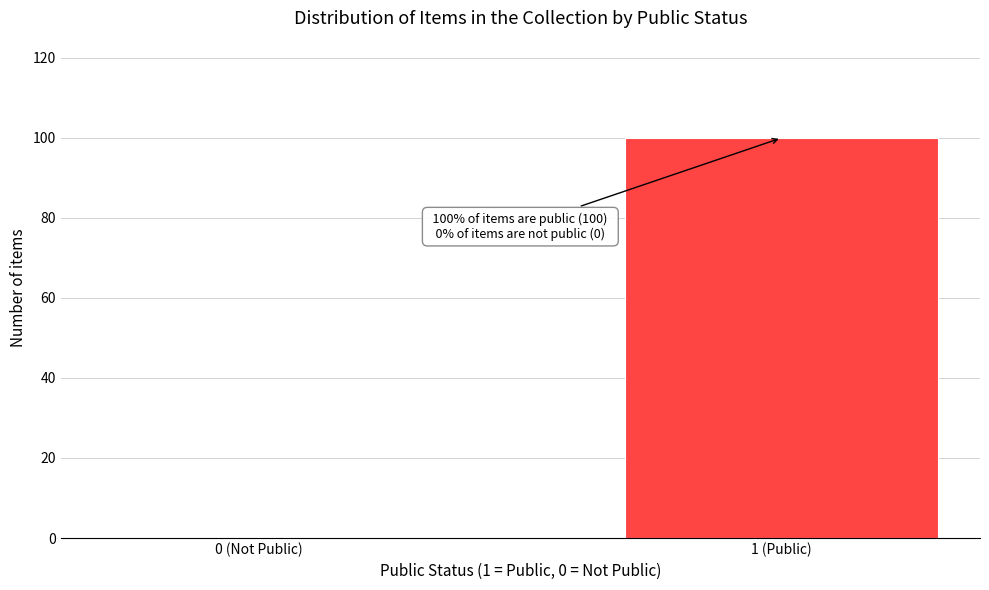

Reading left to right, transcribe all the data shown in this chart.

0 (Not Public)=0	1 (Public)=100